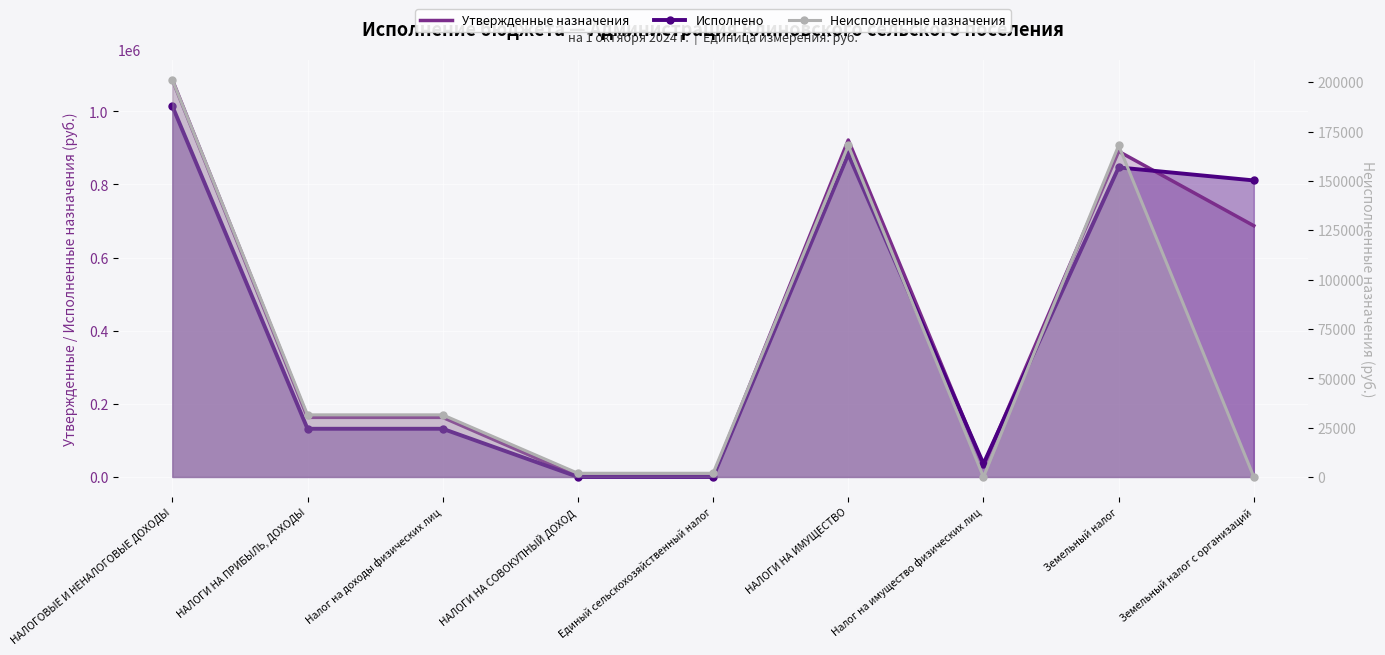

What is the maximum value shown in the chart?

1086500.0